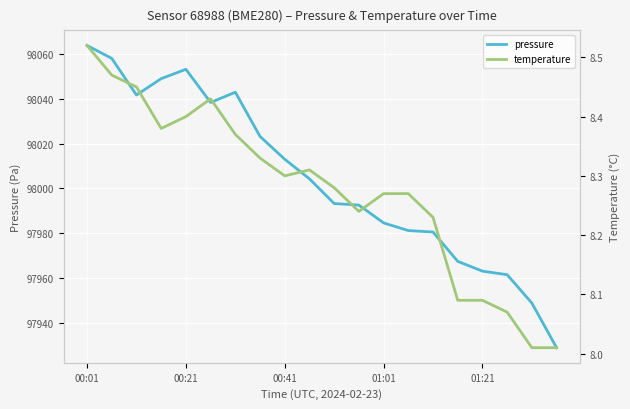

Is the value of pressure at 19 greater than the value of temperature at 7?

Yes